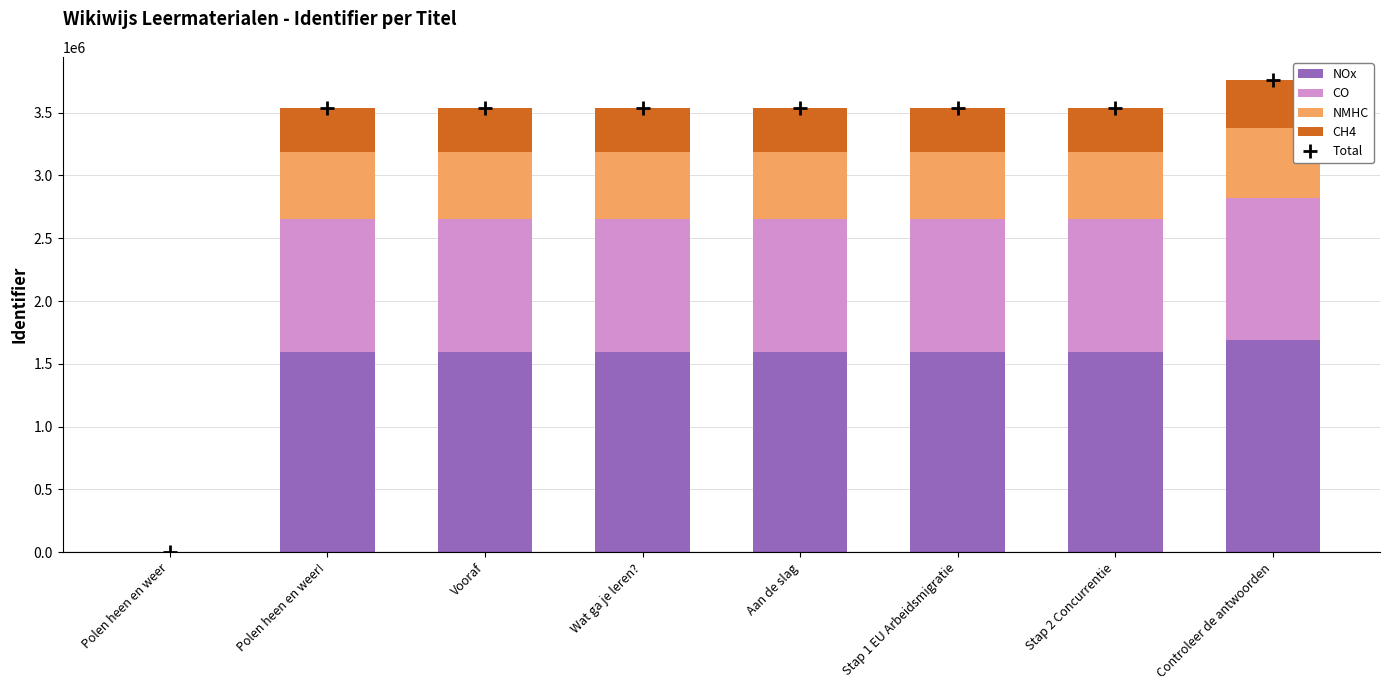

True or false: NOx has a value of 0.0 at Polen heen en weer.

True